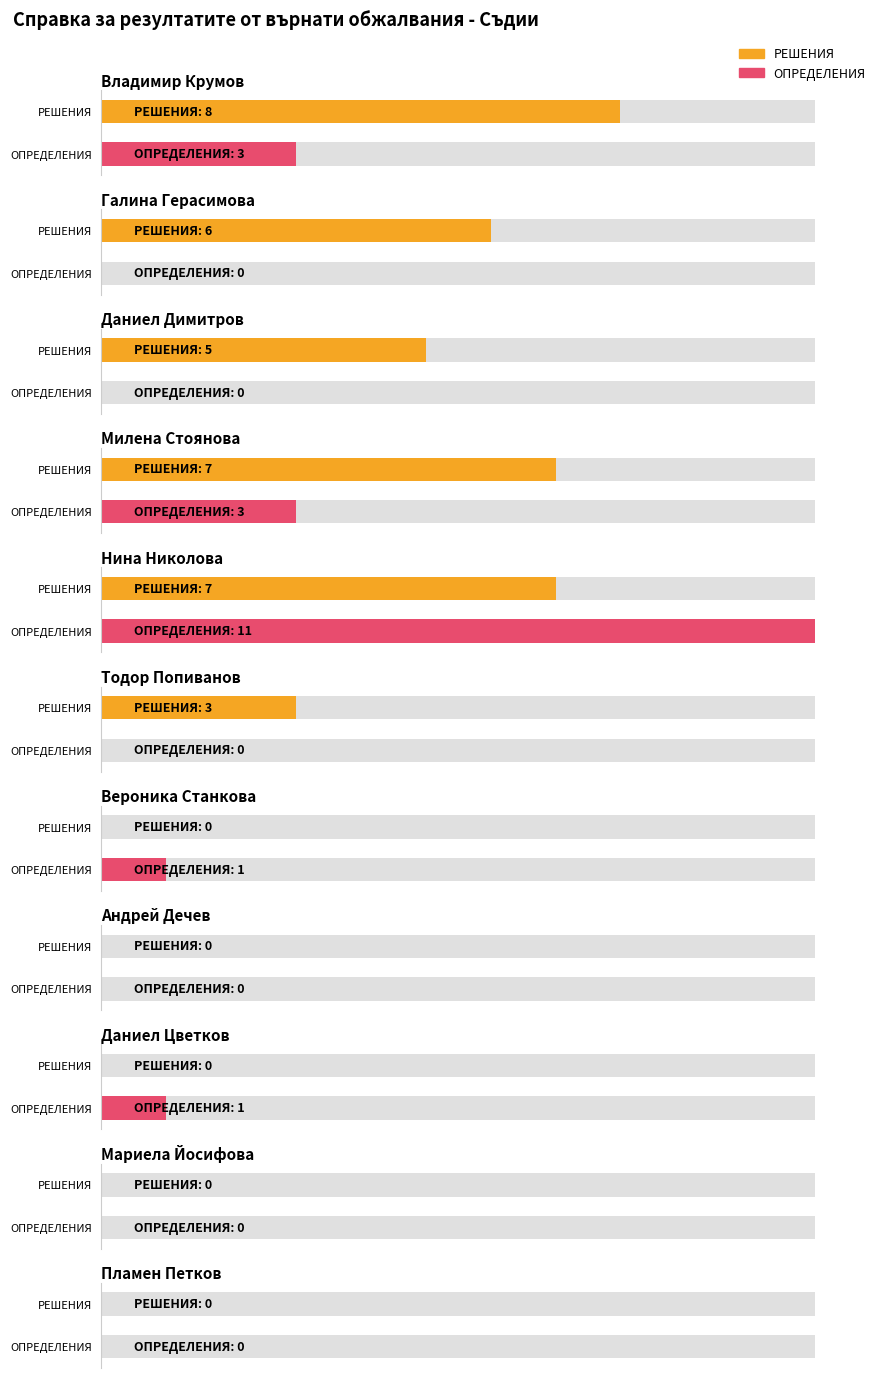

How many groups of bars are there?

11